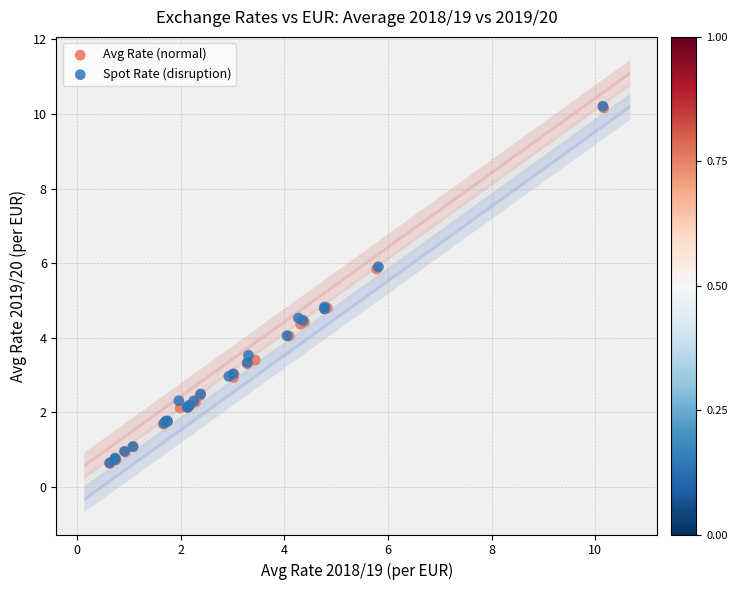

Which series has the widest spread of Y values?

Spot Rate (disruption)